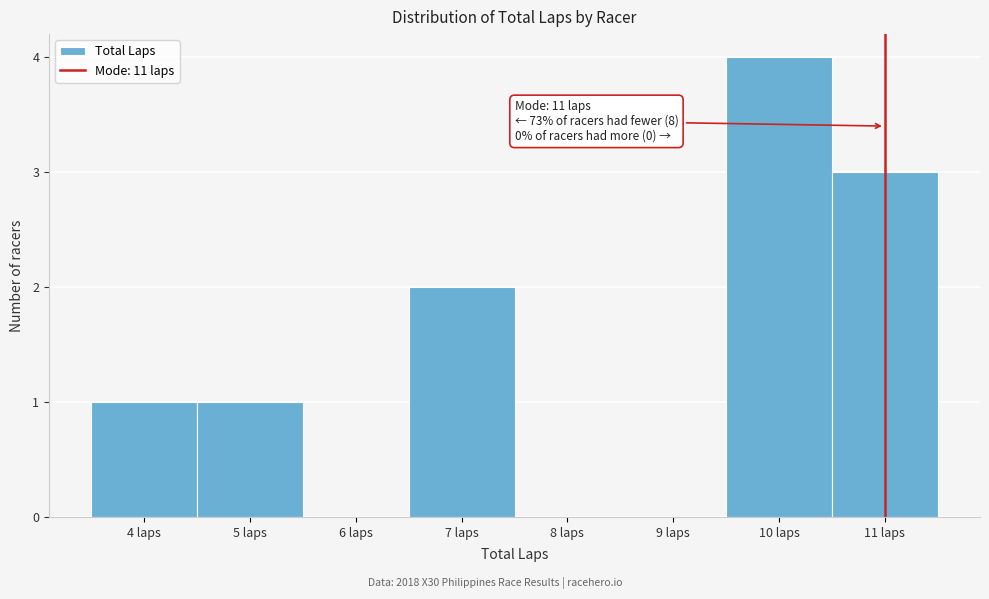

Which range on the x-axis has the tallest bar?

9.5 to 10.5